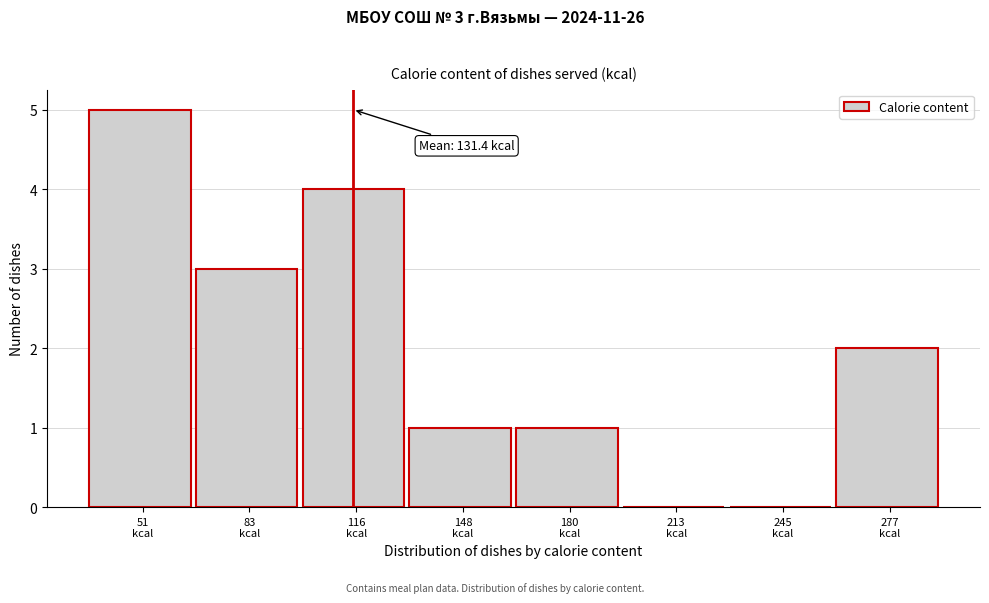

What is the sum of all values?

16